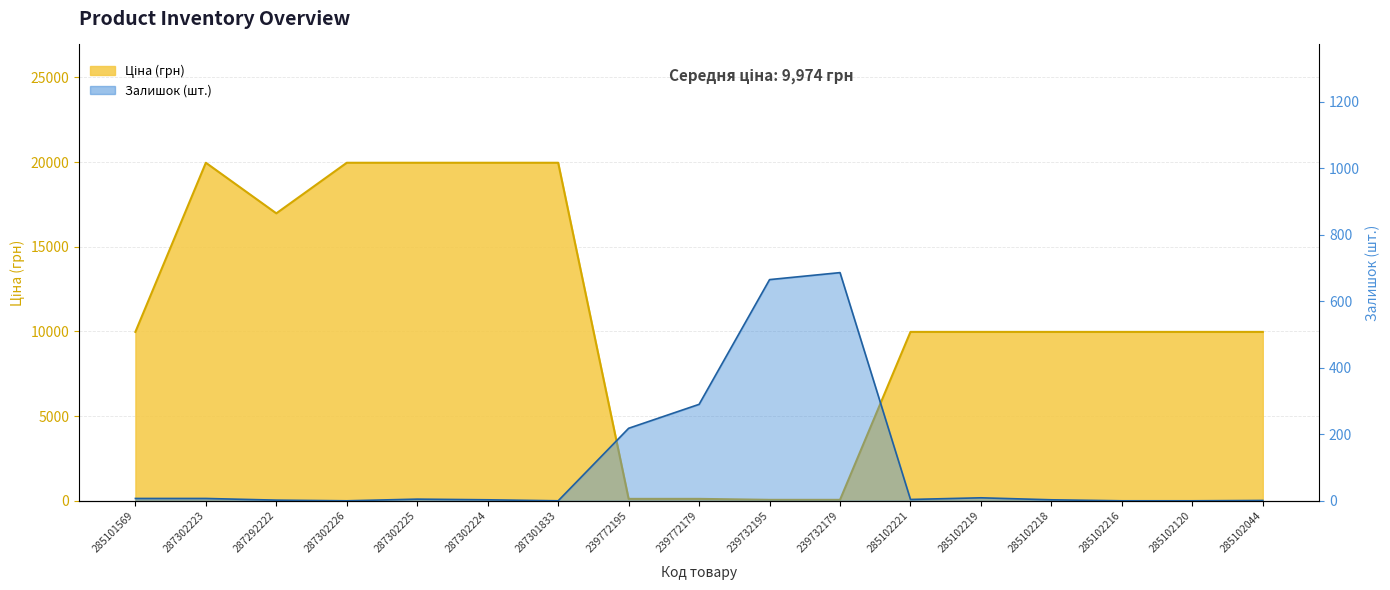

List the series in order of their peak value, highest first.

Ціна, Залишок